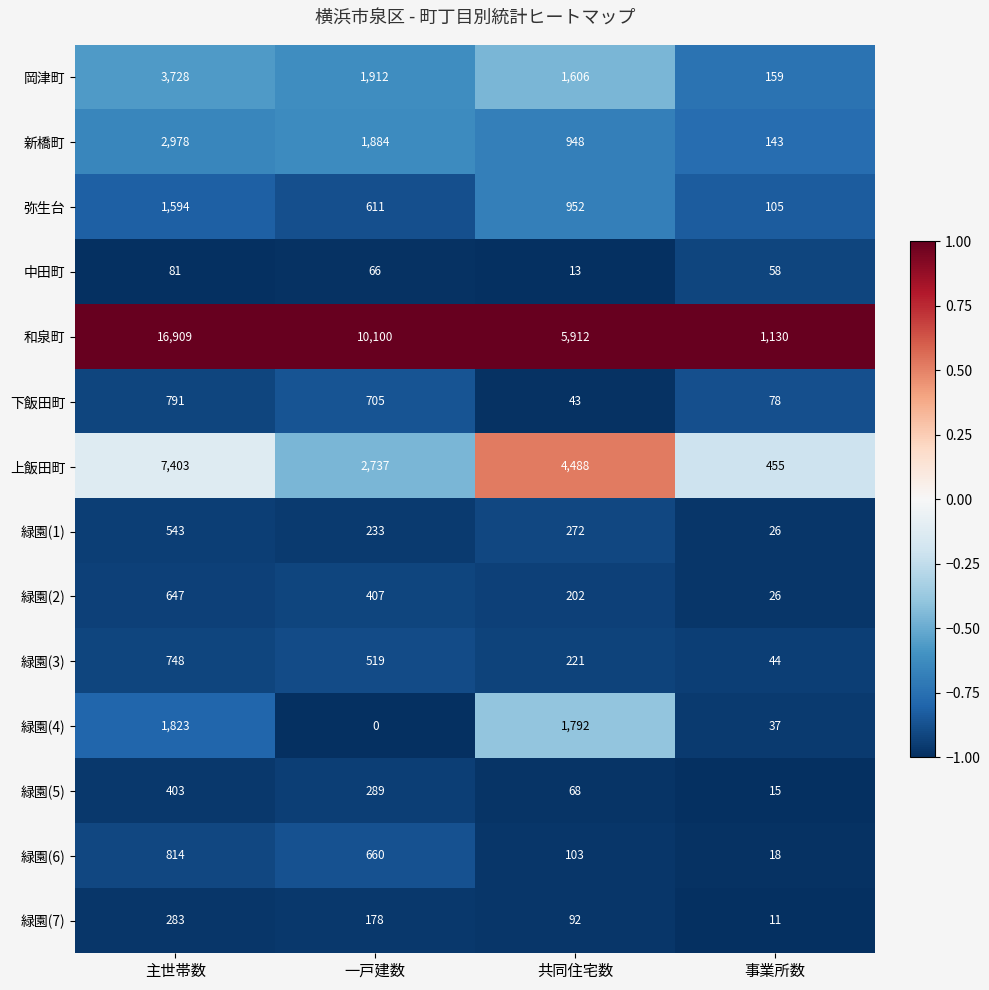

What is the difference between the 岡津町 values at 一戸建数 and 主世帯数?

1816